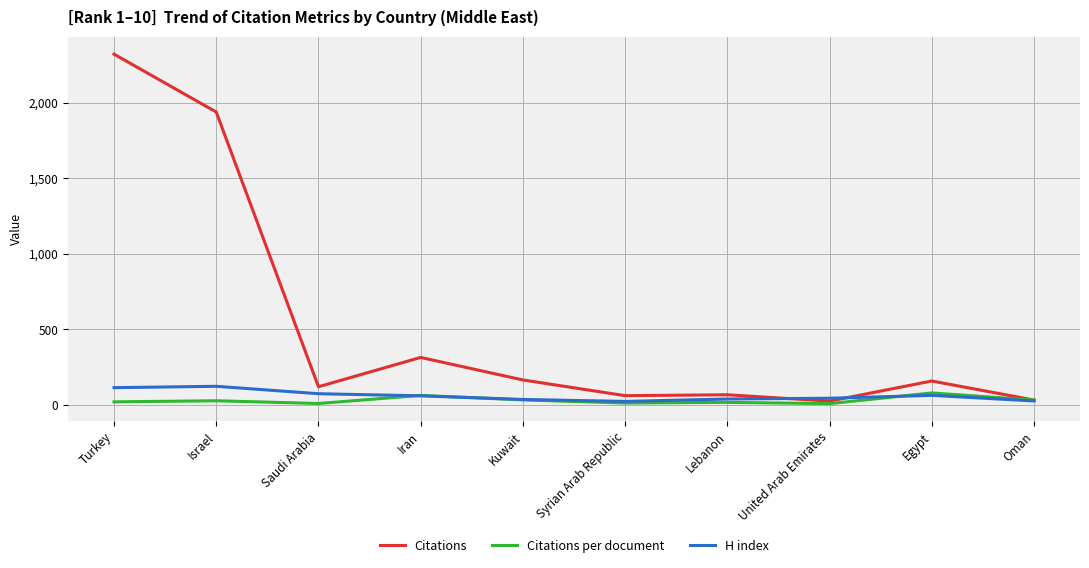

Which label corresponds to the largest value in the chart?

Turkey